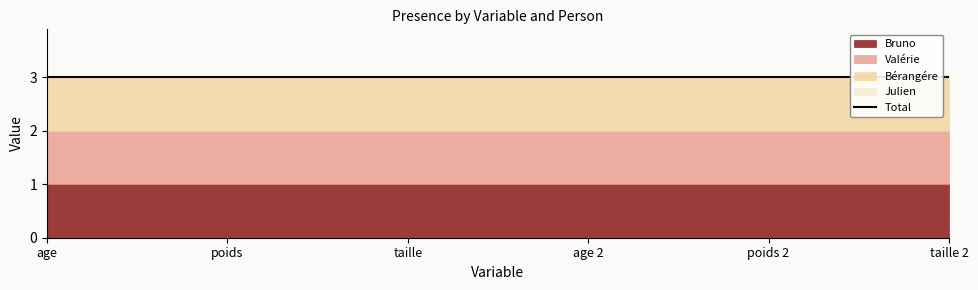

Reading left to right, transcribe all the data shown in this chart.

Bruno: 1	1	1	1	1	1
Valérie: 1	1	1	1	1	1
Bérangére: 1	1	1	1	1	1
Julien: 0	0	0	0	0	0